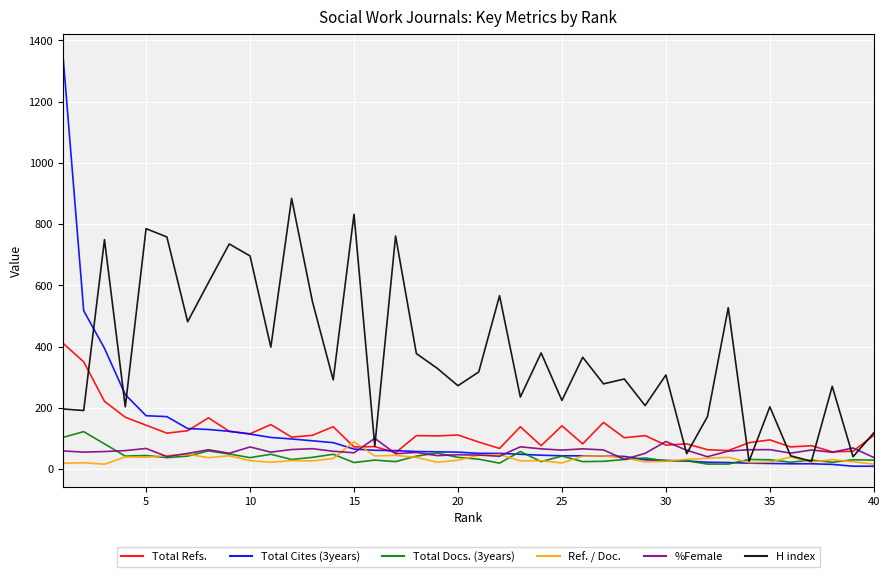

What is the average value of the Total Cites (3years) series?

117.0